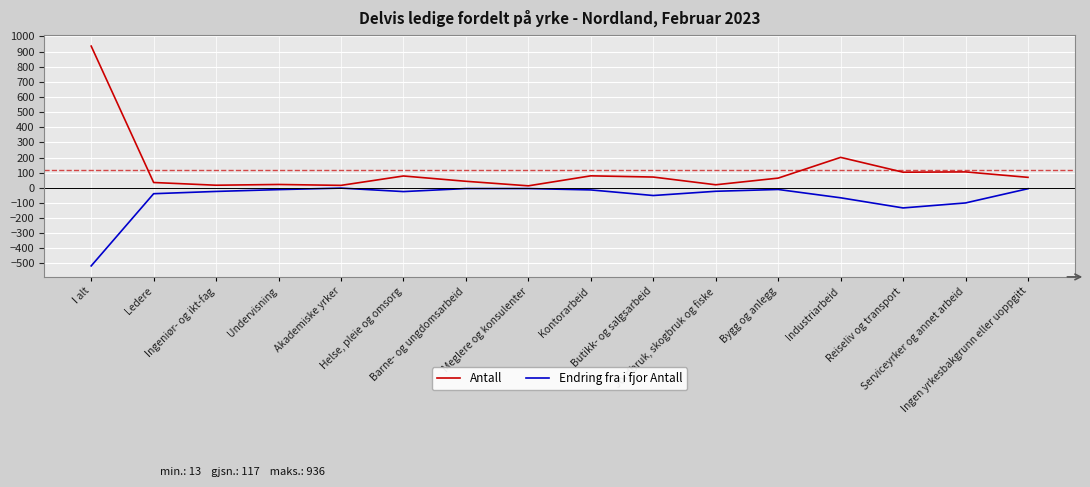

What is the minimum value shown in the chart?

-516